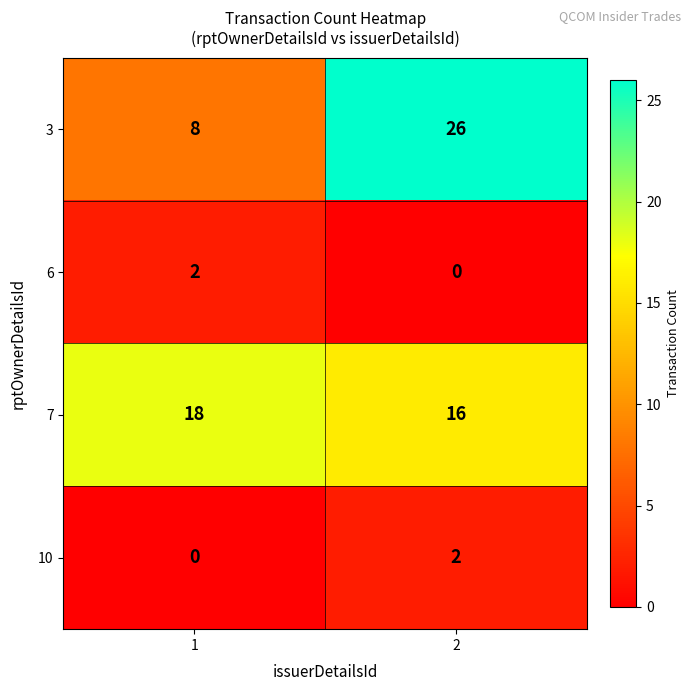

What is the sum of the 7 values at 2 and 1?

34